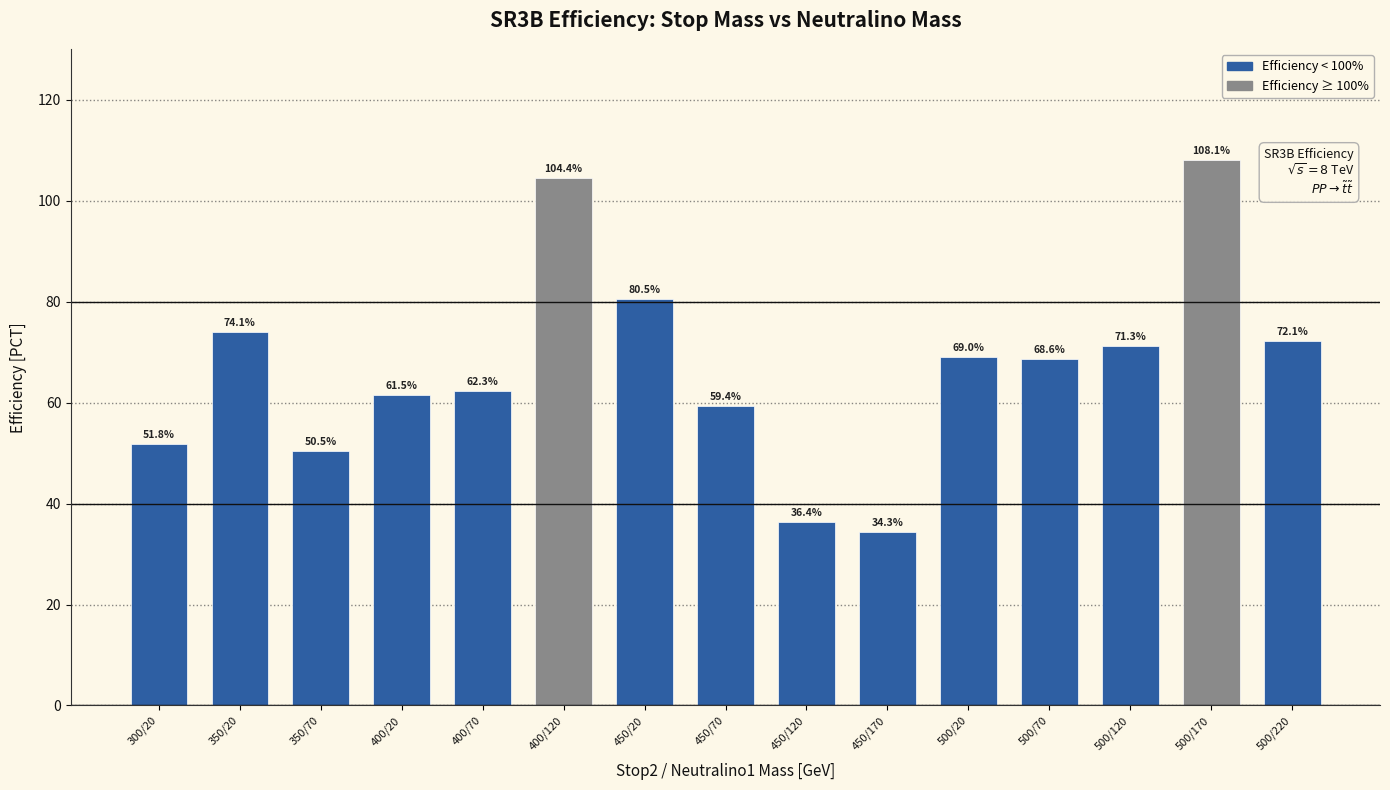

What is the difference between the maximum and second lowest values?

71.7